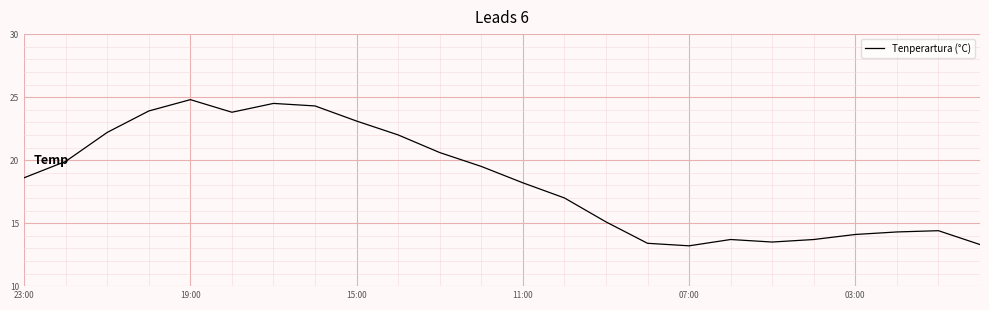

What is the difference between the maximum and minimum values?

11.6